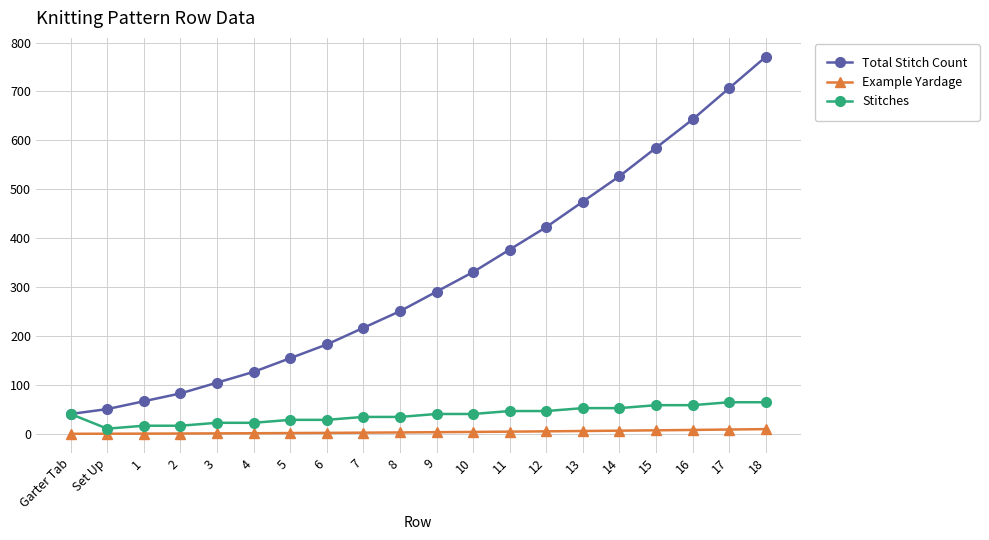

What is the value of the Total Stitch Count point at the 2nd from the left?

51.0